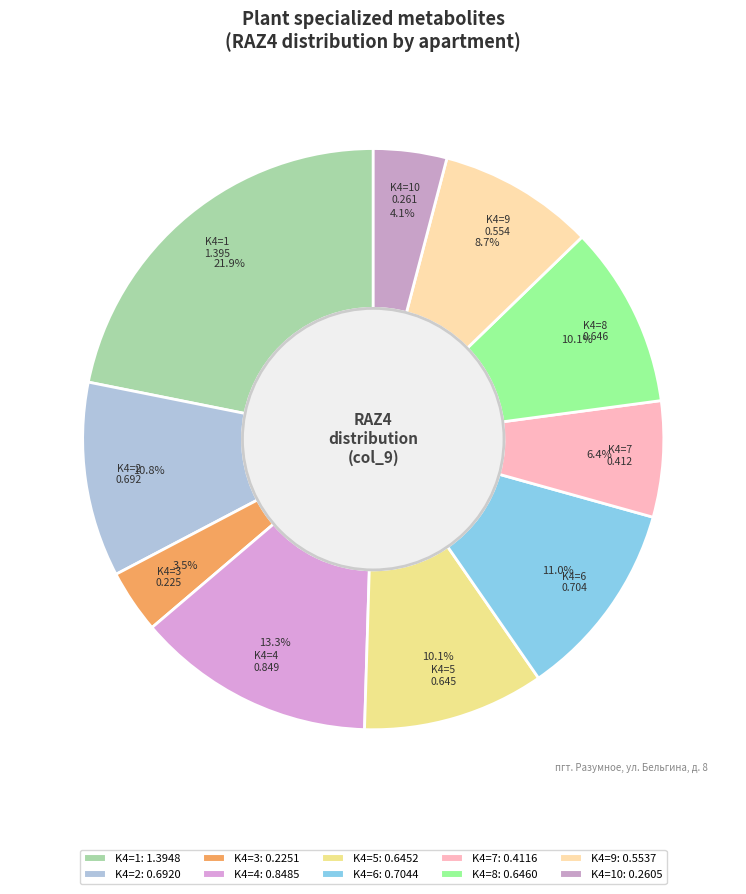

Which slice is the smallest?

K4=3